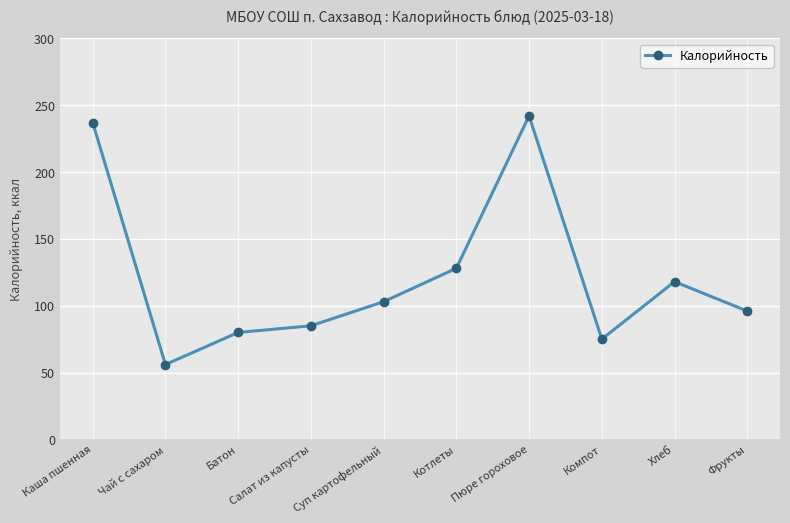

Does the chart display data point markers on the line(s)?

Yes